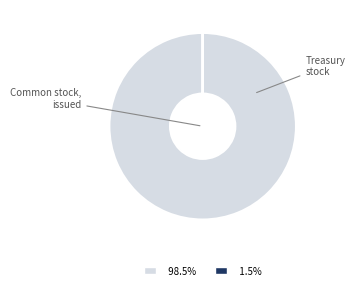

Rank the categories by value from highest to lowest.

Common stock, issued, Treasury stock